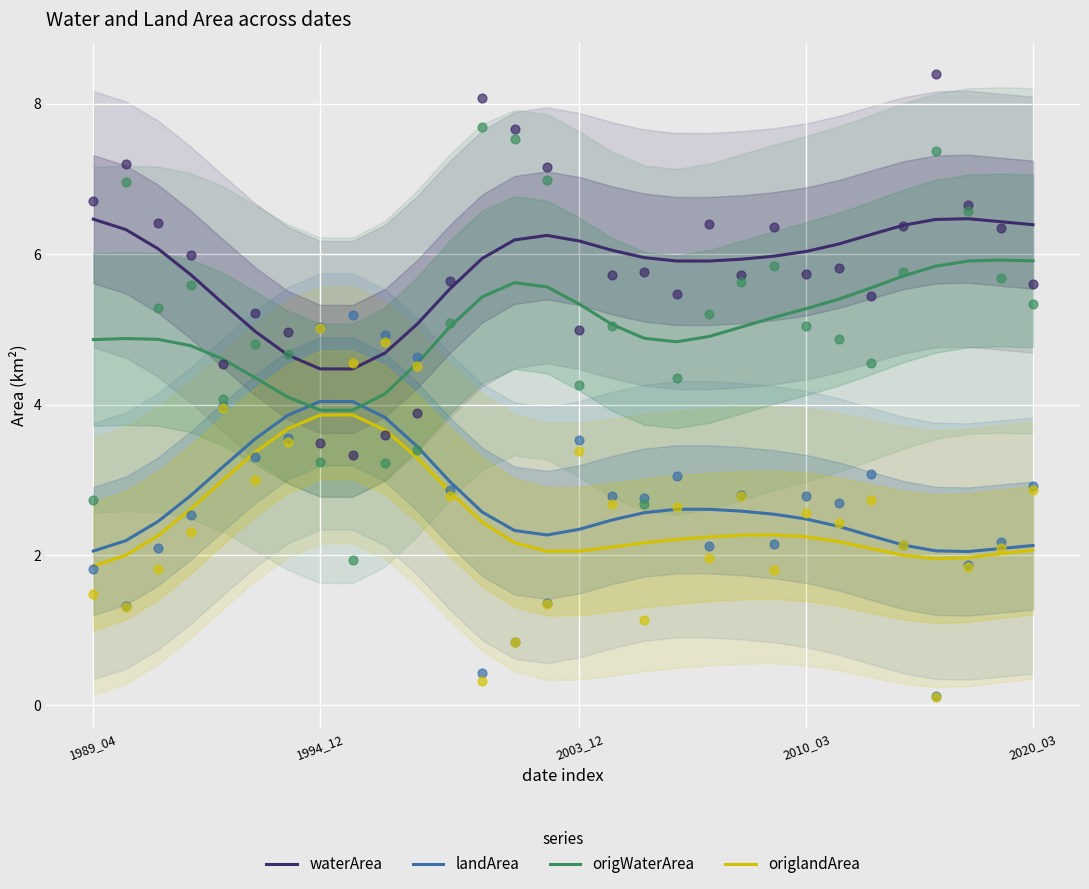

Which series contains the highest Y value?

waterArea